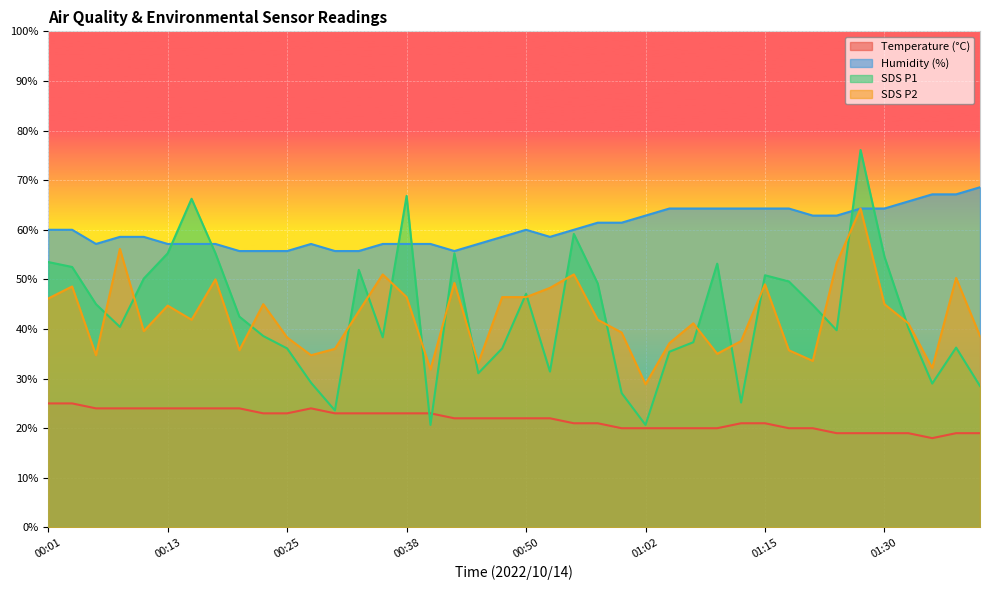

What is the label of the 22nd point from the right?

00:45